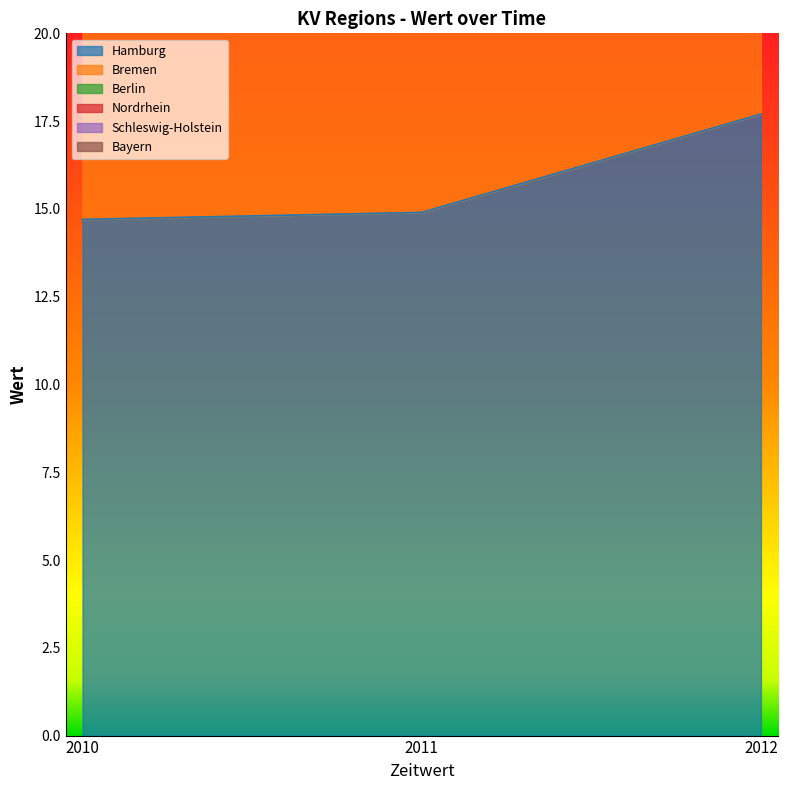

At how many categories does at least one series exceed 43?

3